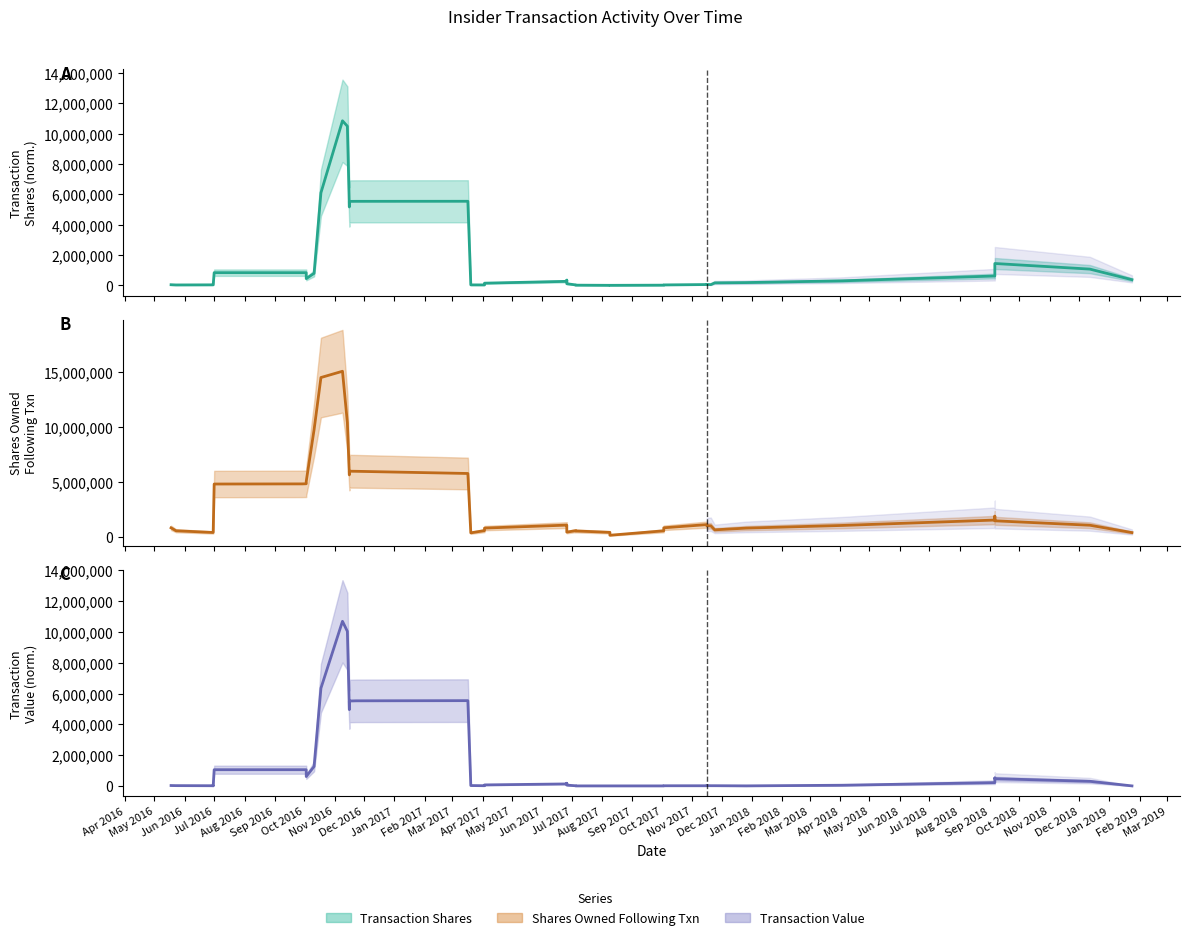

What is the spread (max minus min) of values at Jan 2018?

573137.5